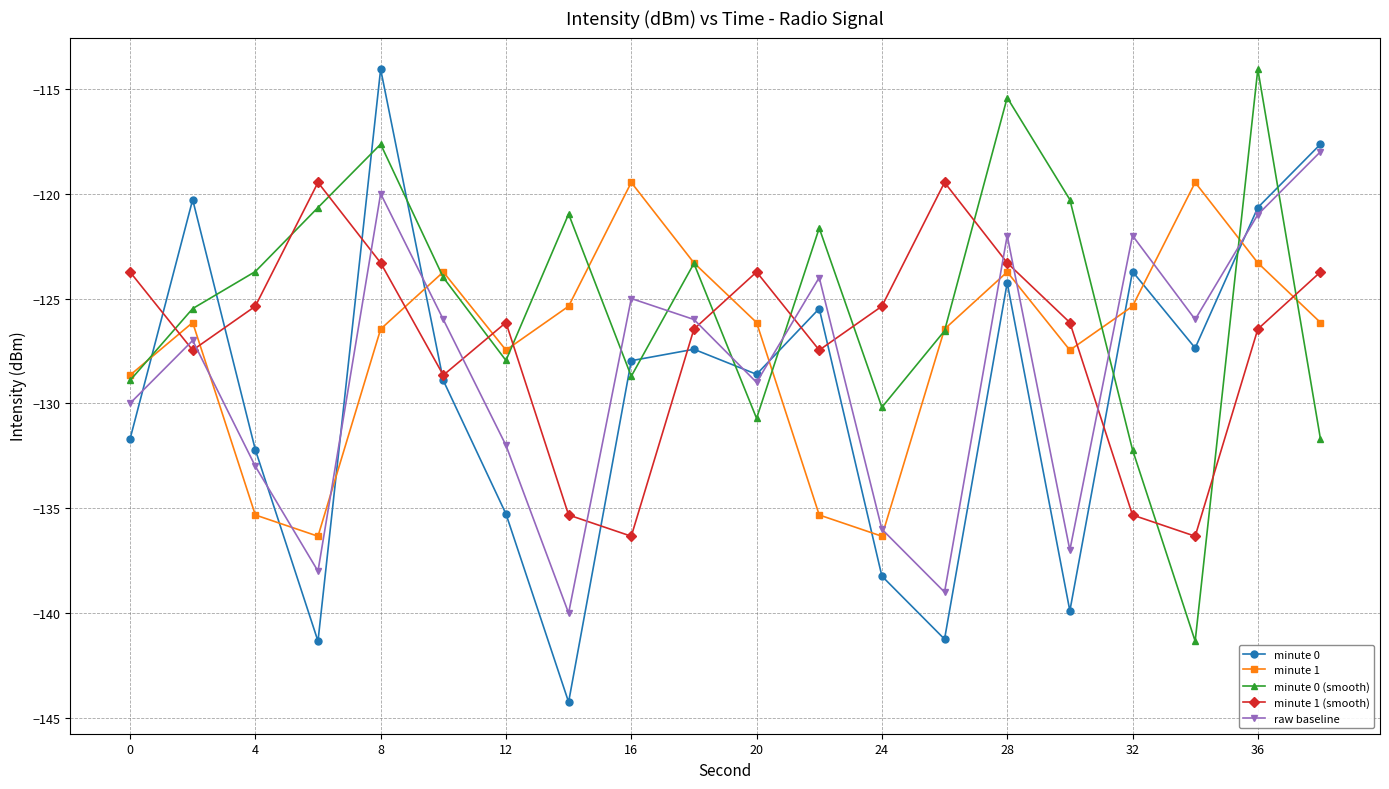

How many data points in minute 1 are above -126?

8